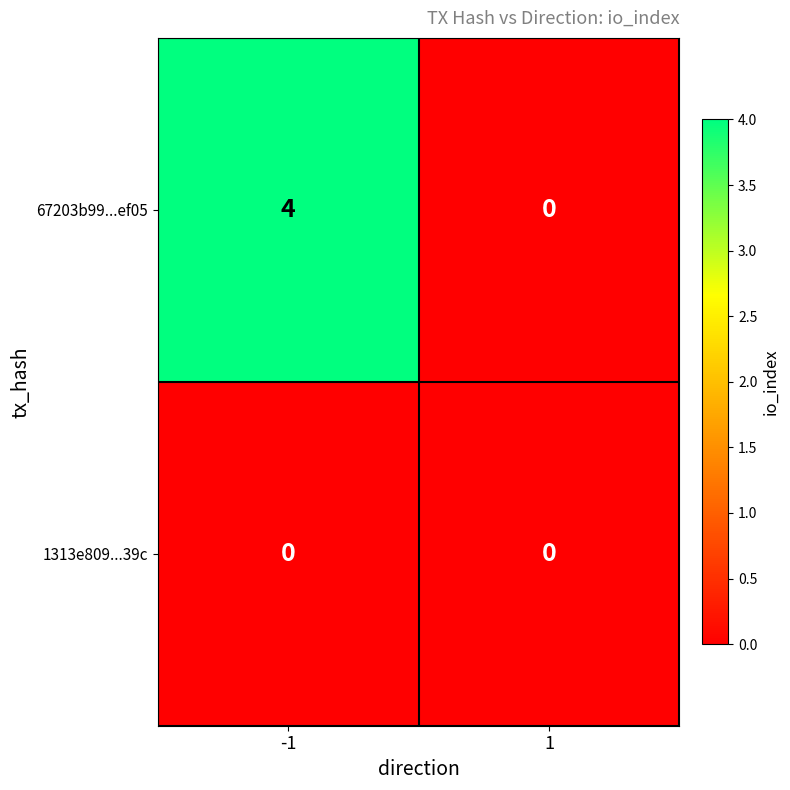

The 1313e809...39c series shows 0 at -1. True or false?

True